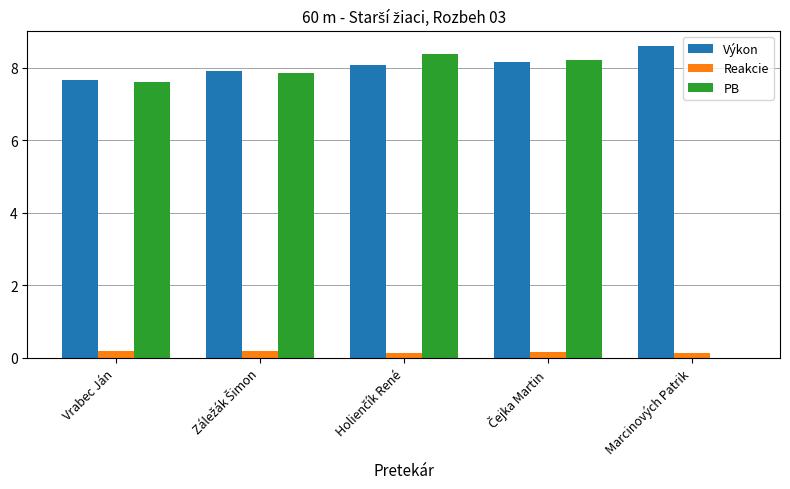

Where does the PB series first go above 7?

Vrabec Ján